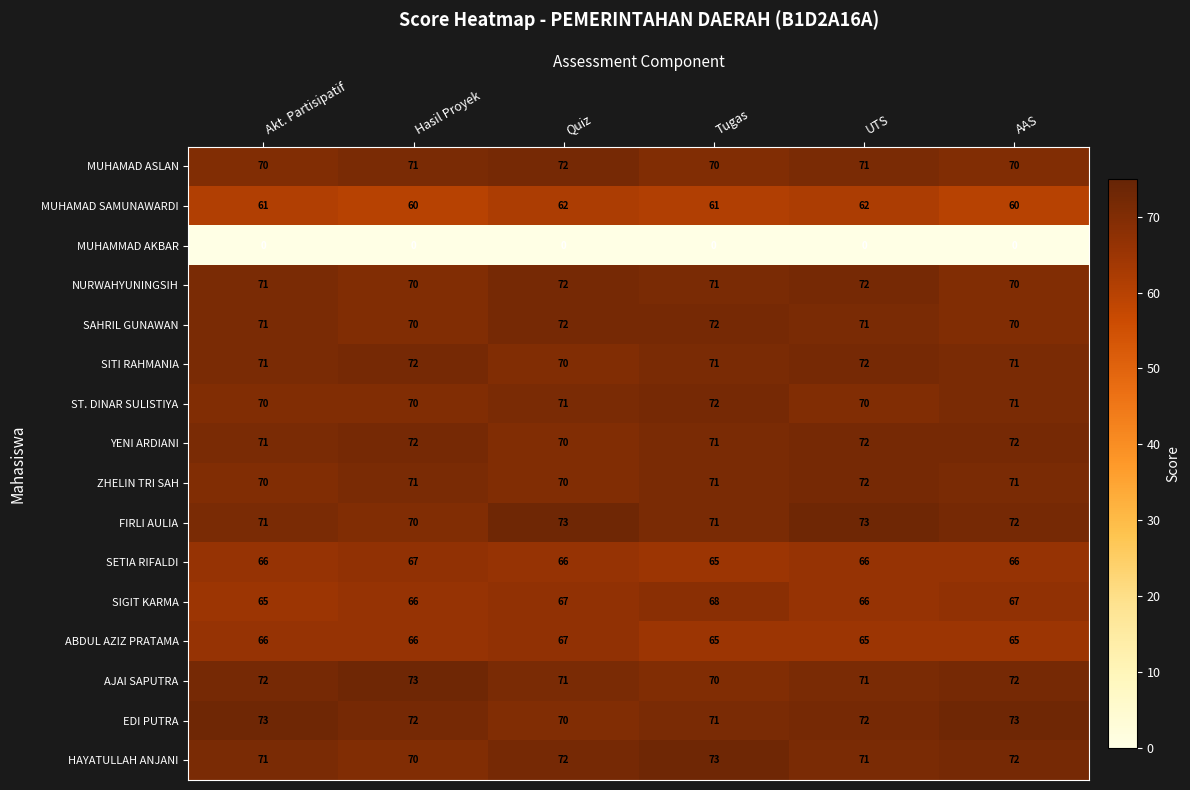

Is the value of MUHAMAD ASLAN at Tugas greater than the value of SAHRIL GUNAWAN at UTS?

No